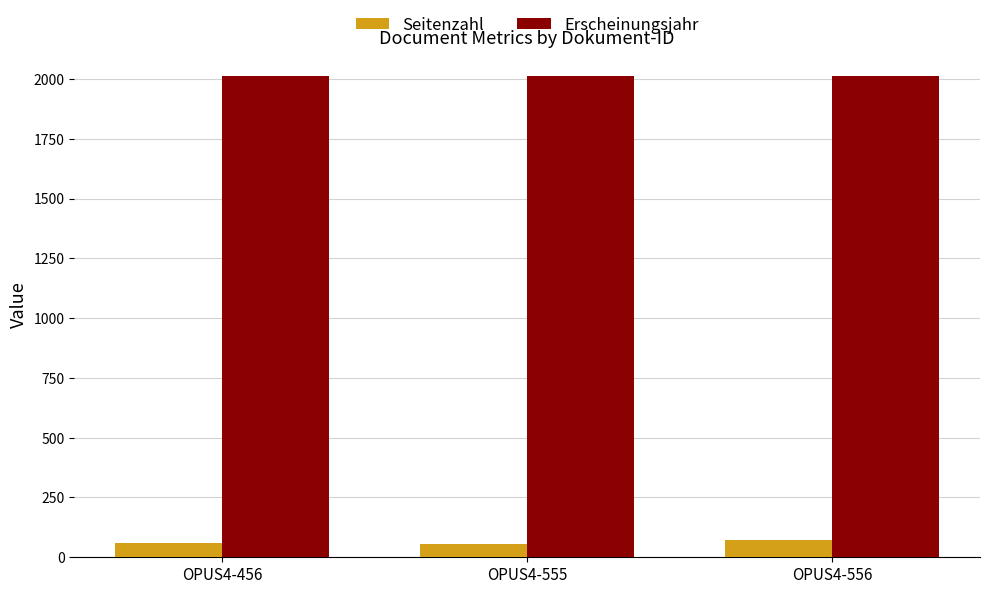

At OPUS4-556, list the series in order from largest to smallest.

Erscheinungsjahr, Seitenzahl